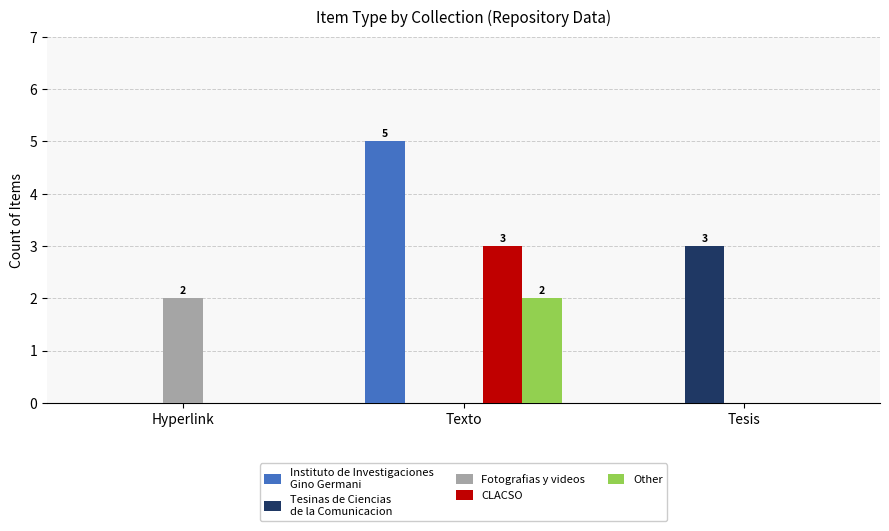

What is the total value across all series at Texto?

10